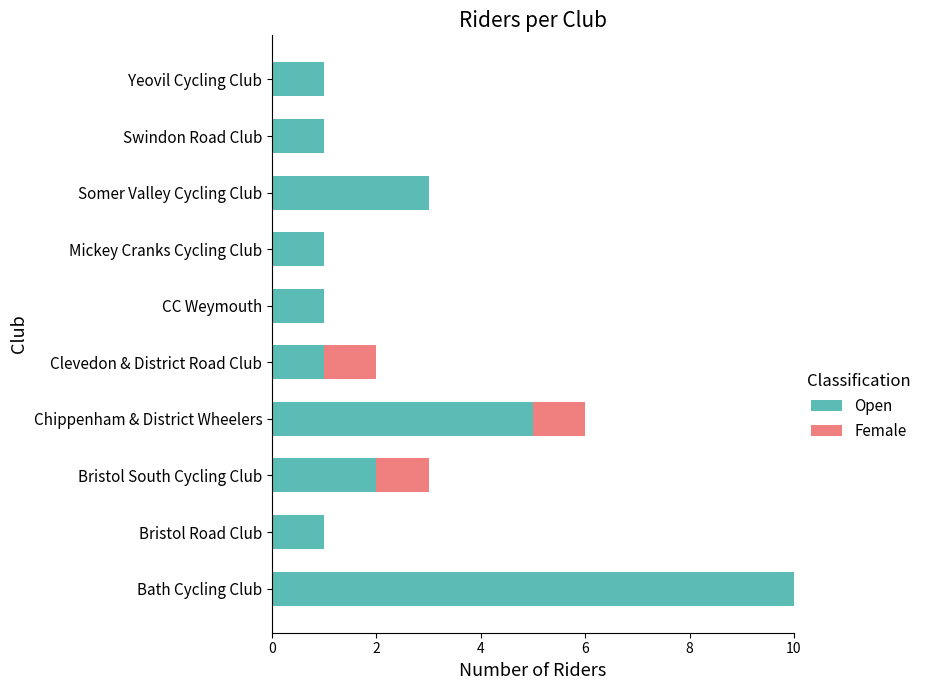

Read the Open value at Somer Valley Cycling Club.

3